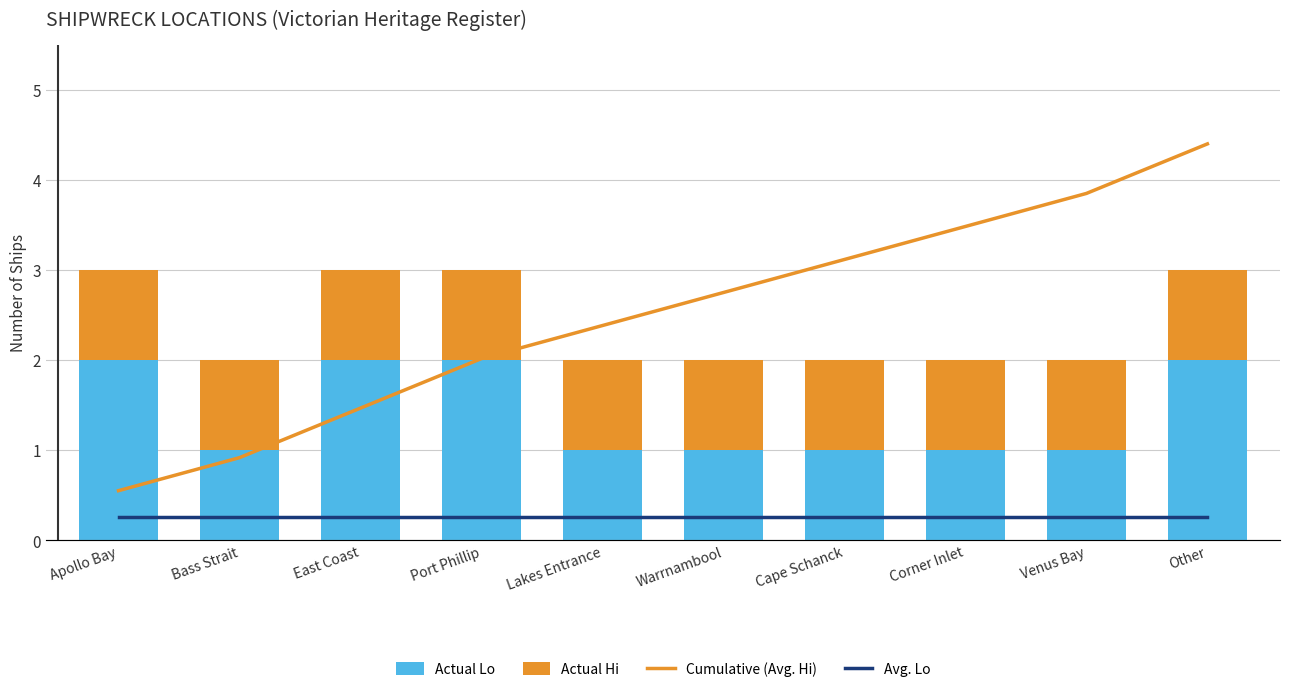

What is the value of the Avg. Lo bar at the 2nd from the left?

1.4